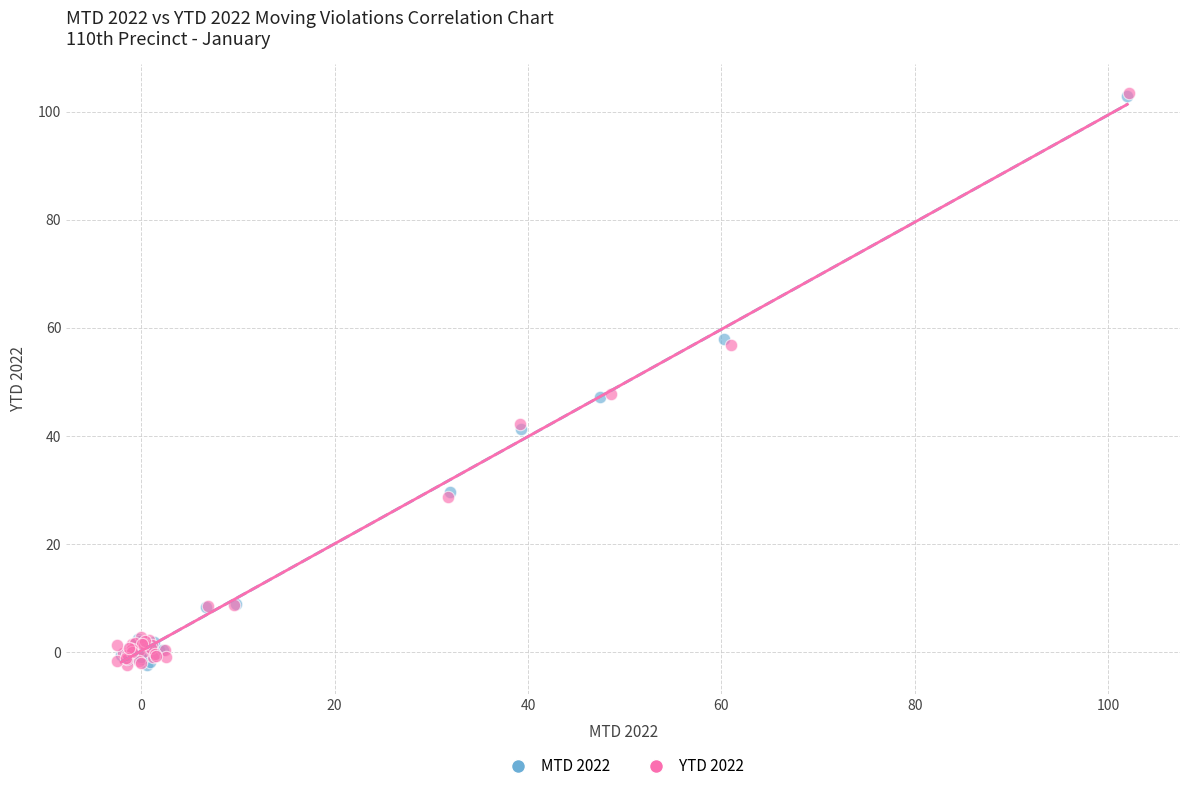

Which series has the largest Y range (max minus min)?

YTD 2022